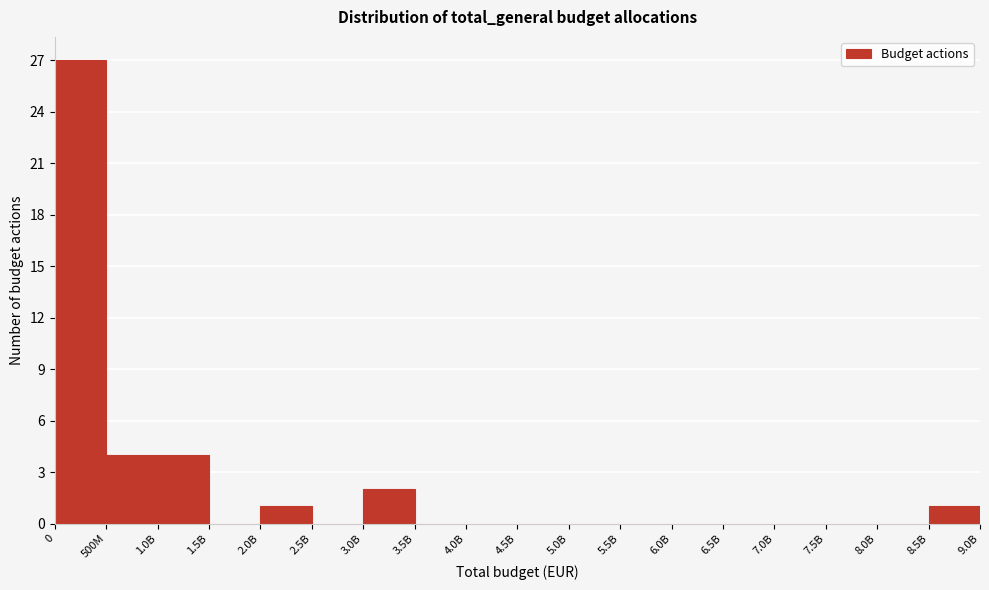

Reading left to right, transcribe all the data shown in this chart.

0=27	500M=4	1.0B=4	1.5B=0	2.0B=1	2.5B=0	3.0B=2	3.5B=0	4.0B=0	4.5B=0	5.0B=0	5.5B=0	6.0B=0	6.5B=0	7.0B=0	7.5B=0	8.0B=0	8.5B=1